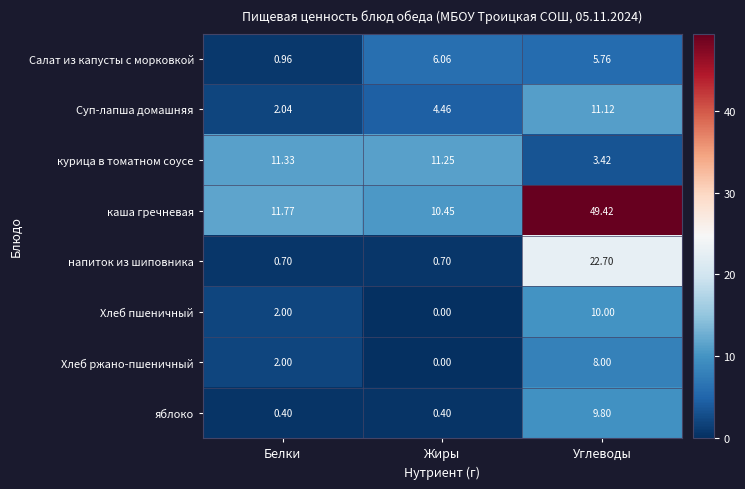

At which category does the chart reach its minimum across all series?

Жиры